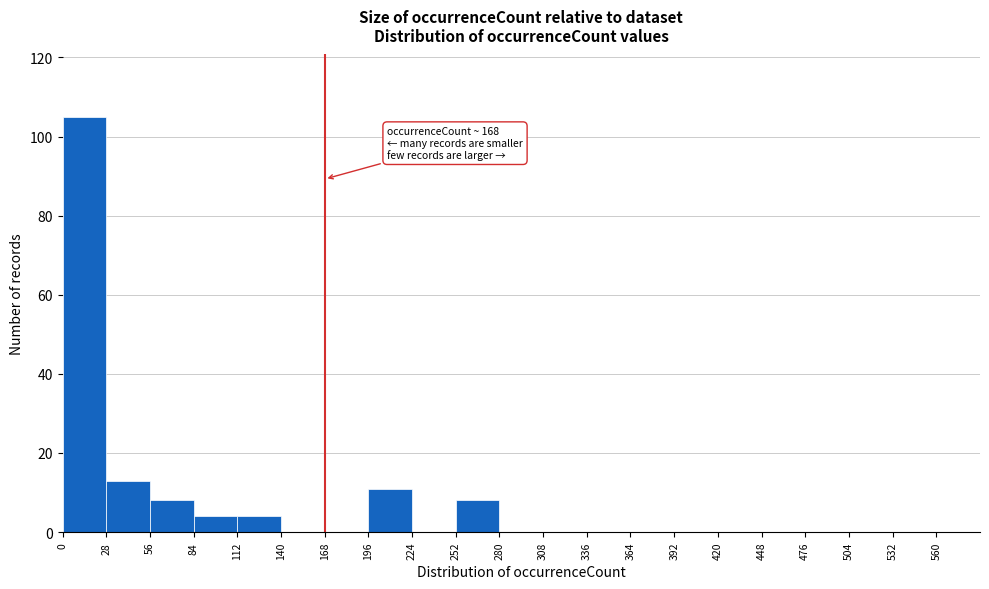

Over which range of the x-axis is the bar tallest?

0 to 28